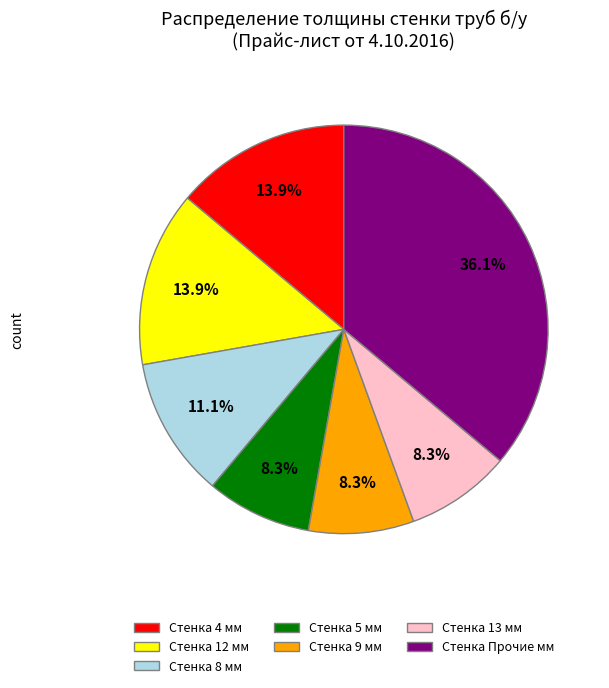

Approximately how many times larger is the value at Стенка 8 мм compared to Стенка 5 мм?

1.3